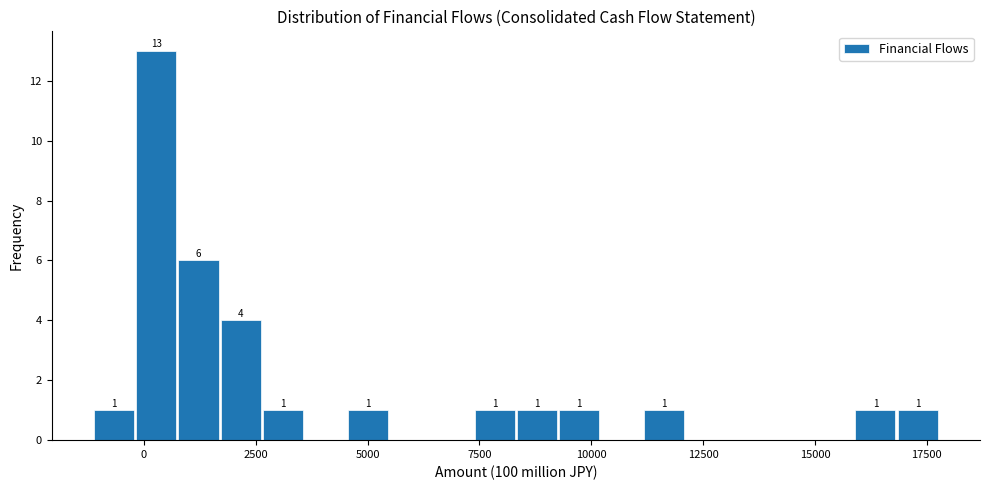

Around what value on the x-axis is the tallest bar? Give the approximate position of its centre, as read against the axis.

500